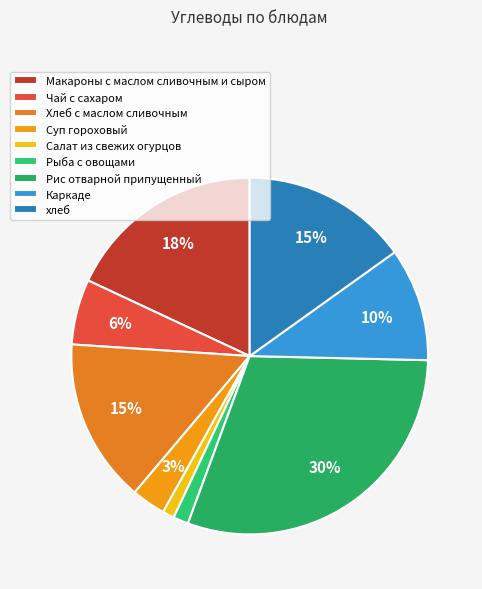

How many segments does this pie chart have?

9